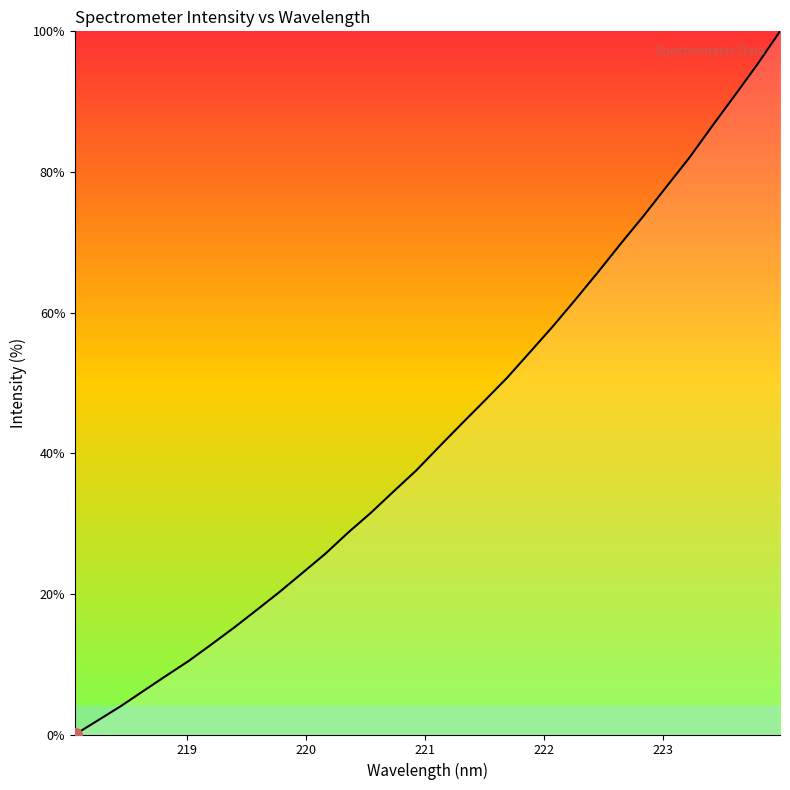

What is the greatest value displayed?

100.0